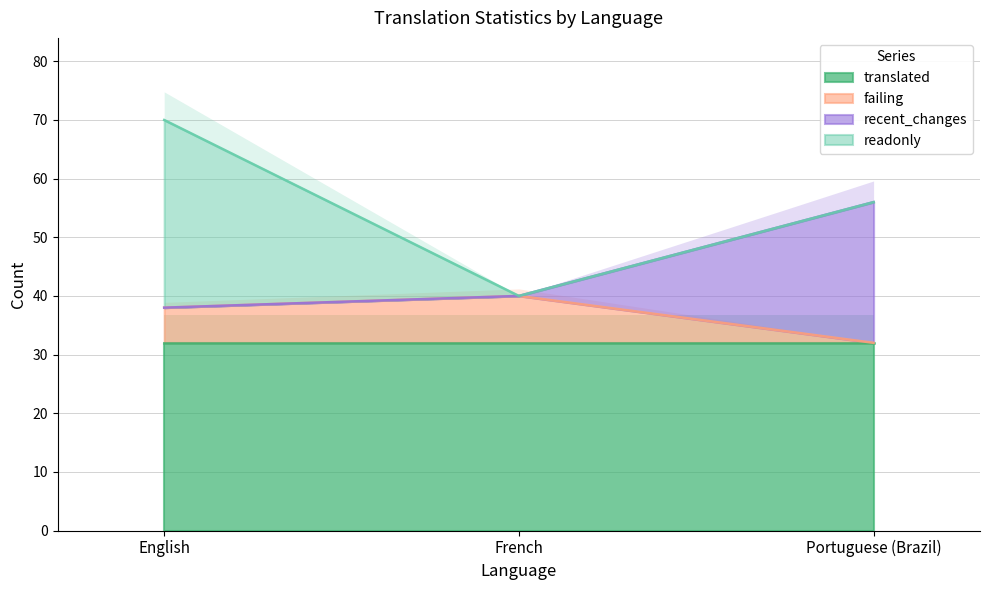

Which category has the lowest value in the failing series?

Portuguese (Brazil)